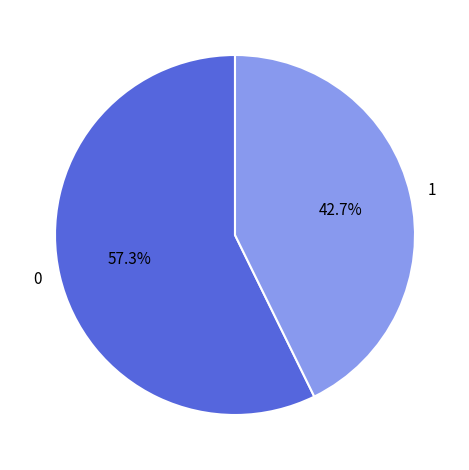

How many slices are in this pie chart?

2